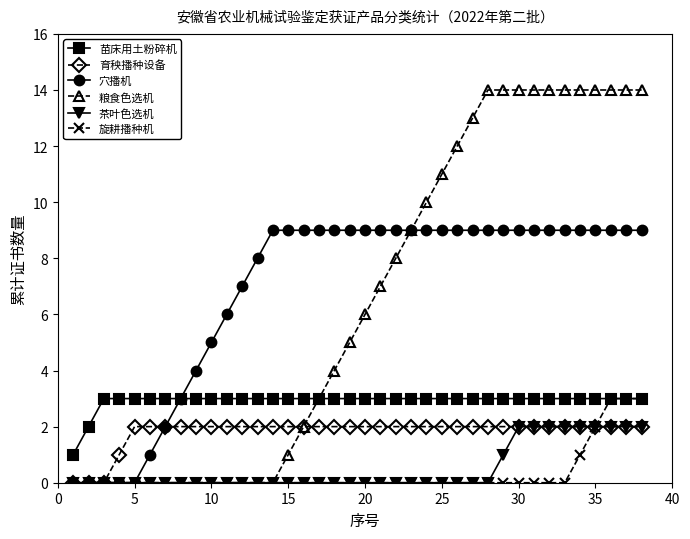

Which series has the largest range (max minus min)?

粮食色选机